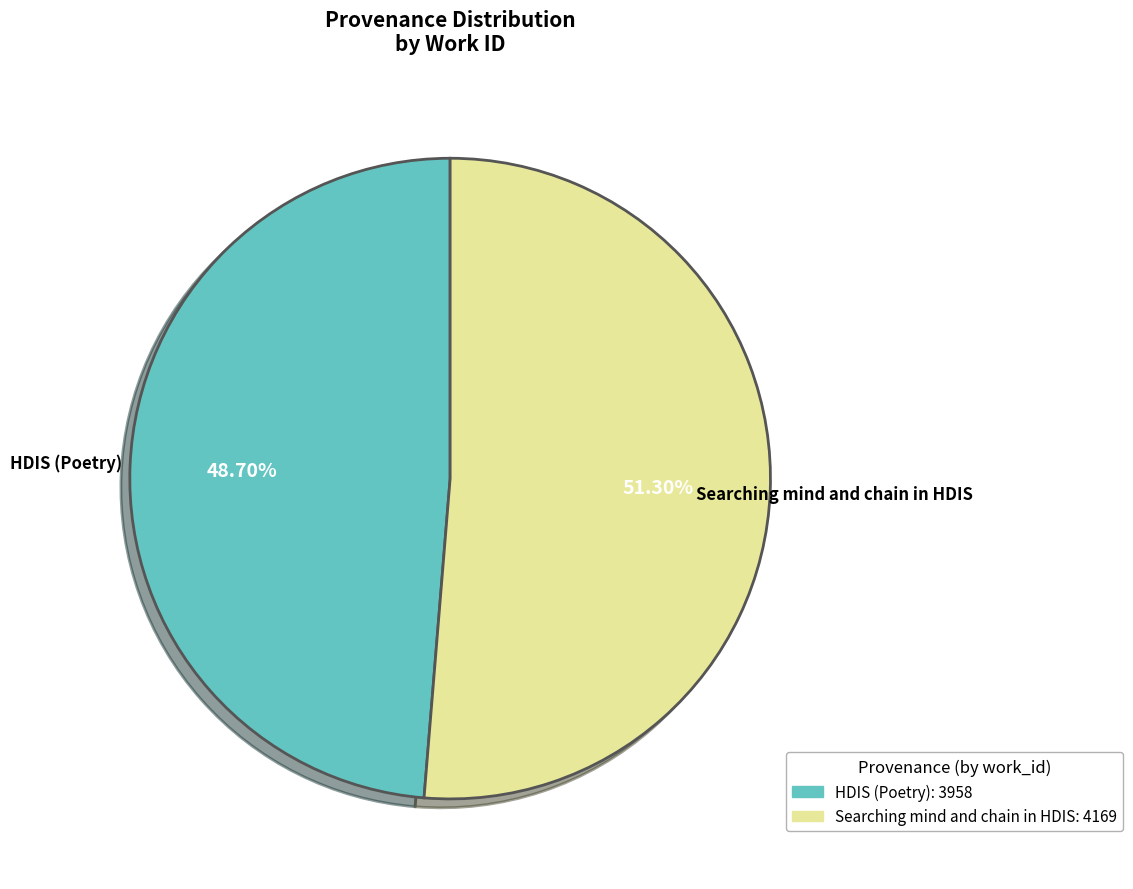

What percentage is the Searching mind and chain in HDIS slice, to the nearest percent?

51%